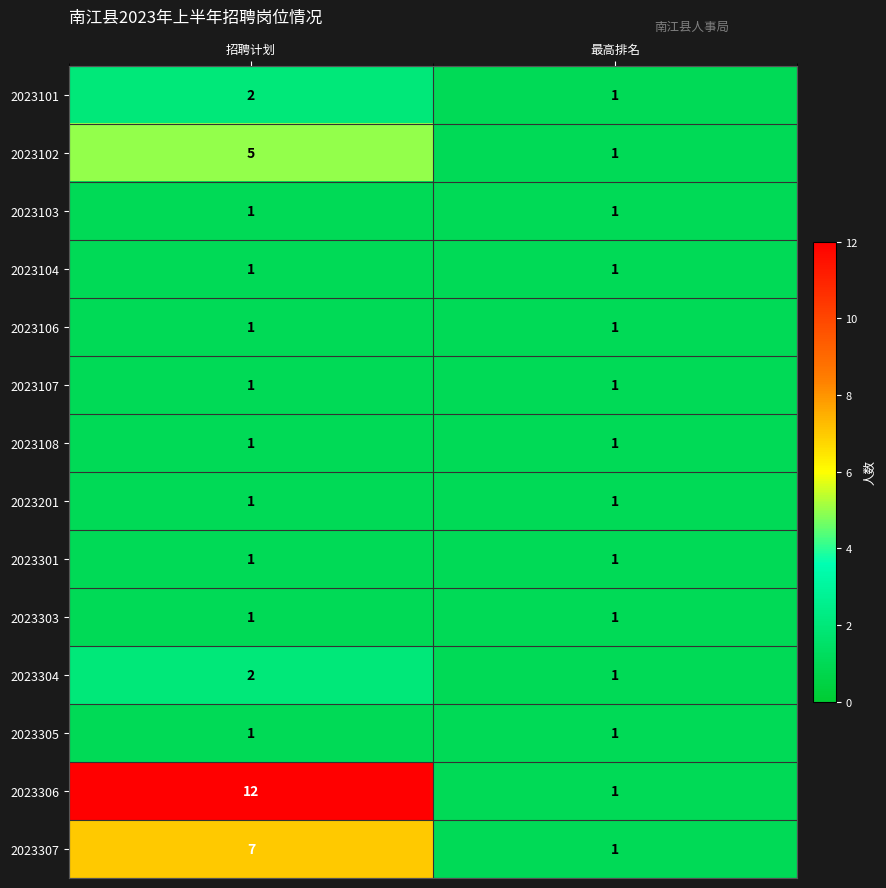

Reading right to left, what are all the values shown in this chart?

2023101: 1	2
2023102: 1	5
2023103: 1	1
2023104: 1	1
2023106: 1	1
2023107: 1	1
2023108: 1	1
2023201: 1	1
2023301: 1	1
2023303: 1	1
2023304: 1	2
2023305: 1	1
2023306: 1	12
2023307: 1	7